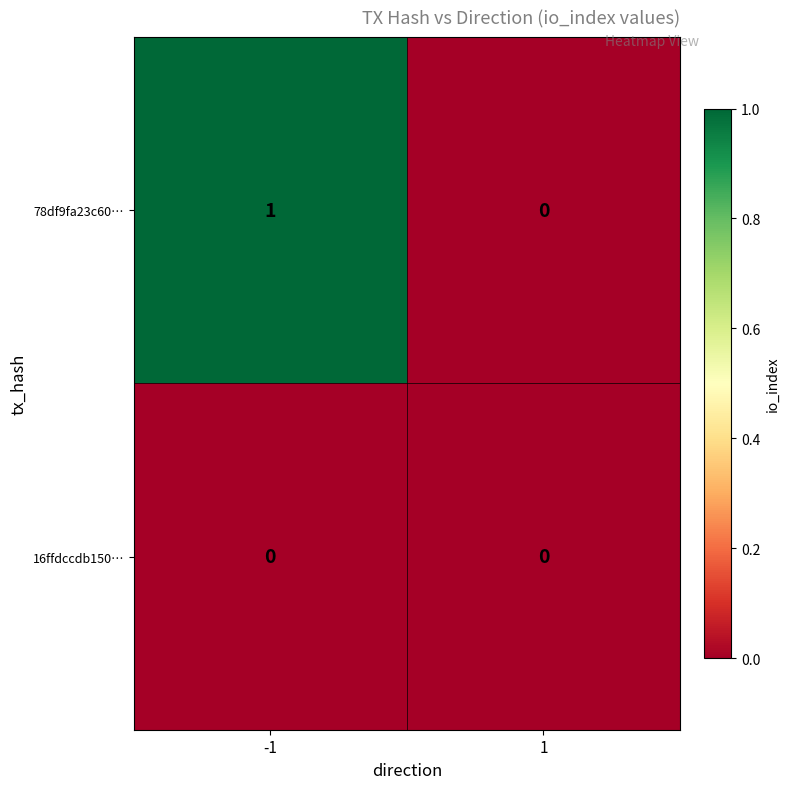

Reading left to right, extract all data points from this chart.

78df9fa23c60…: 1	0
16ffdccdb150…: 0	0